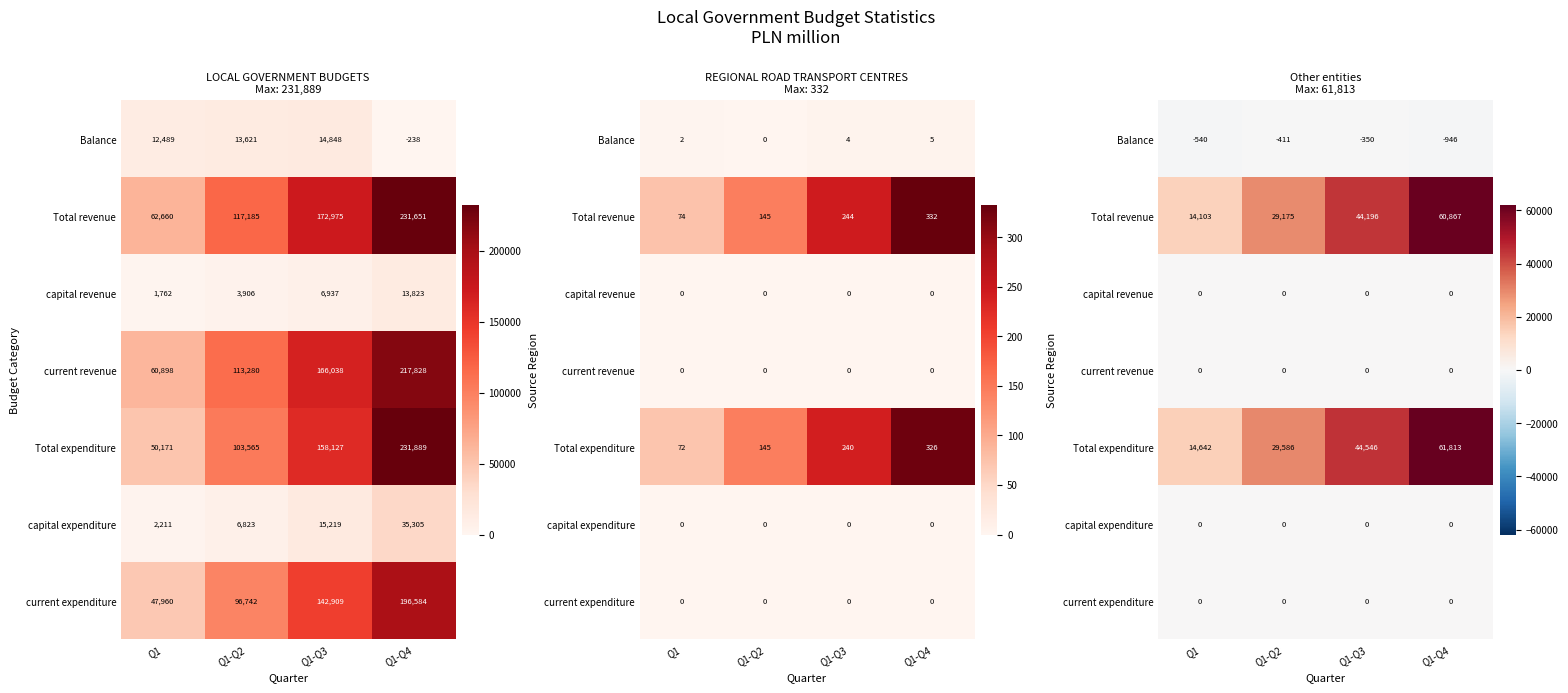

The current revenue series shows 0 at Q1-Q4. True or false?

True